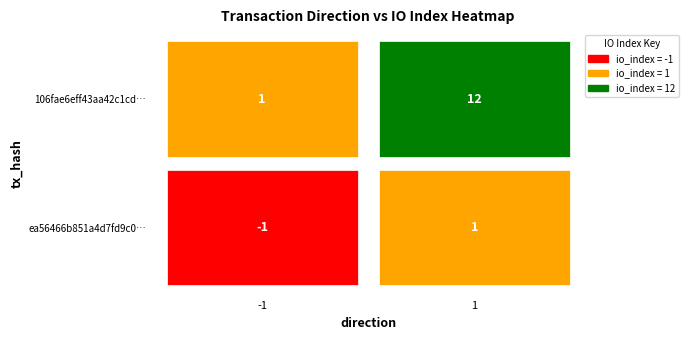

The 106fae6eff43aa42c1cda90fdd3a4d52a2fd7ce series shows 12 at 1. True or false?

True